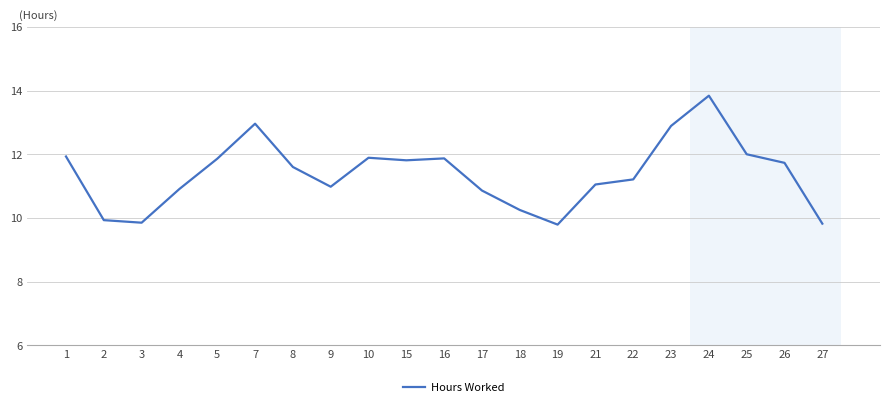

How many distinct data groups are displayed?

1